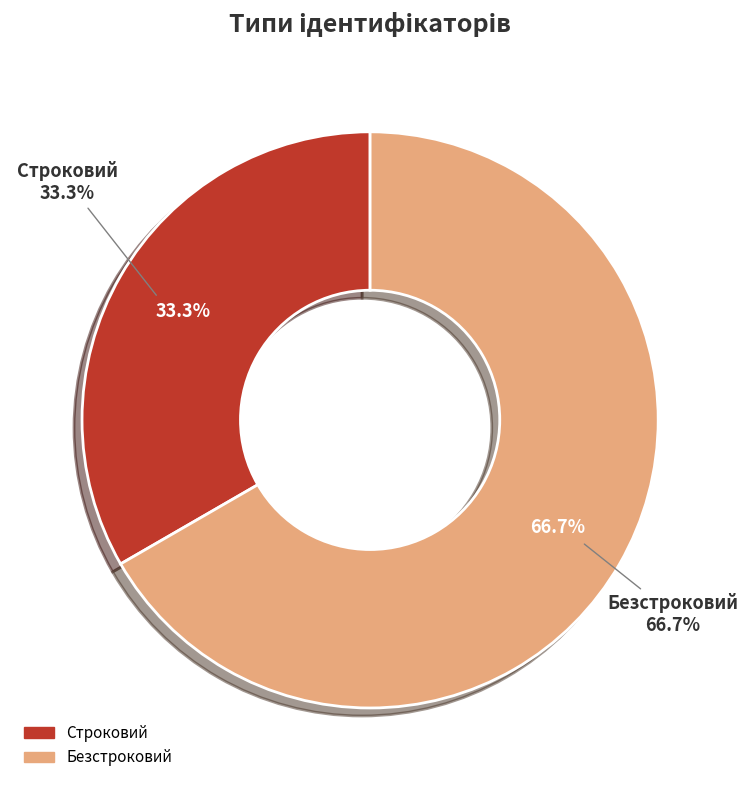

Which has a higher value, Строковий or Безстроковий?

Безстроковий